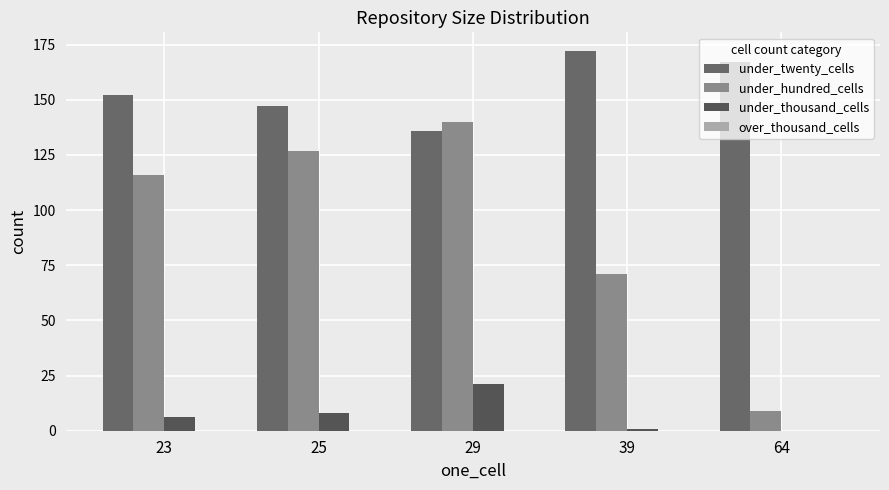

What is the total value across all series at 29?

297